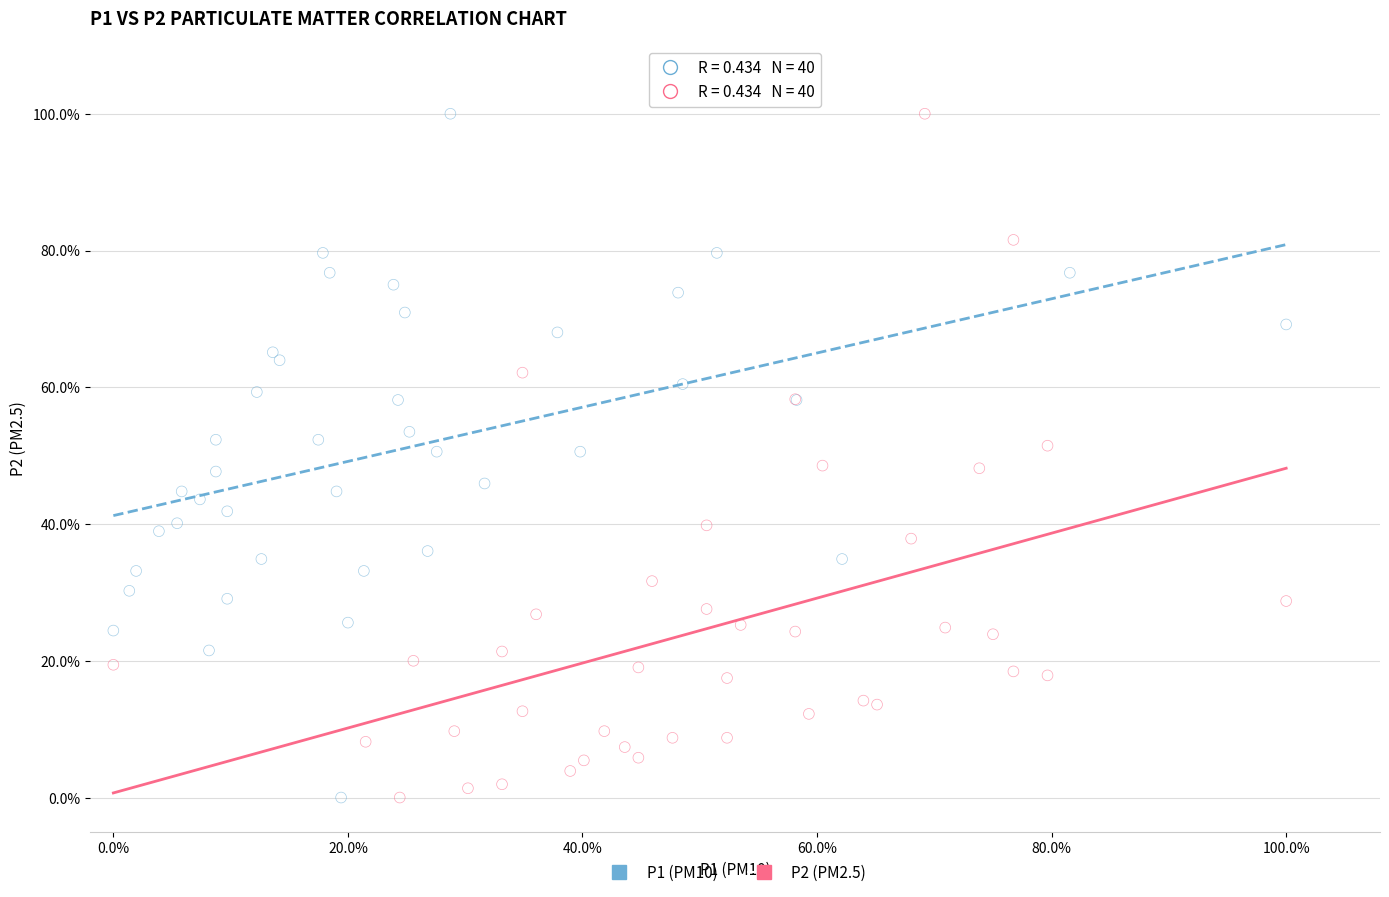

What are all the series names shown in the legend?

P1 (PM10), P2 (PM2.5)